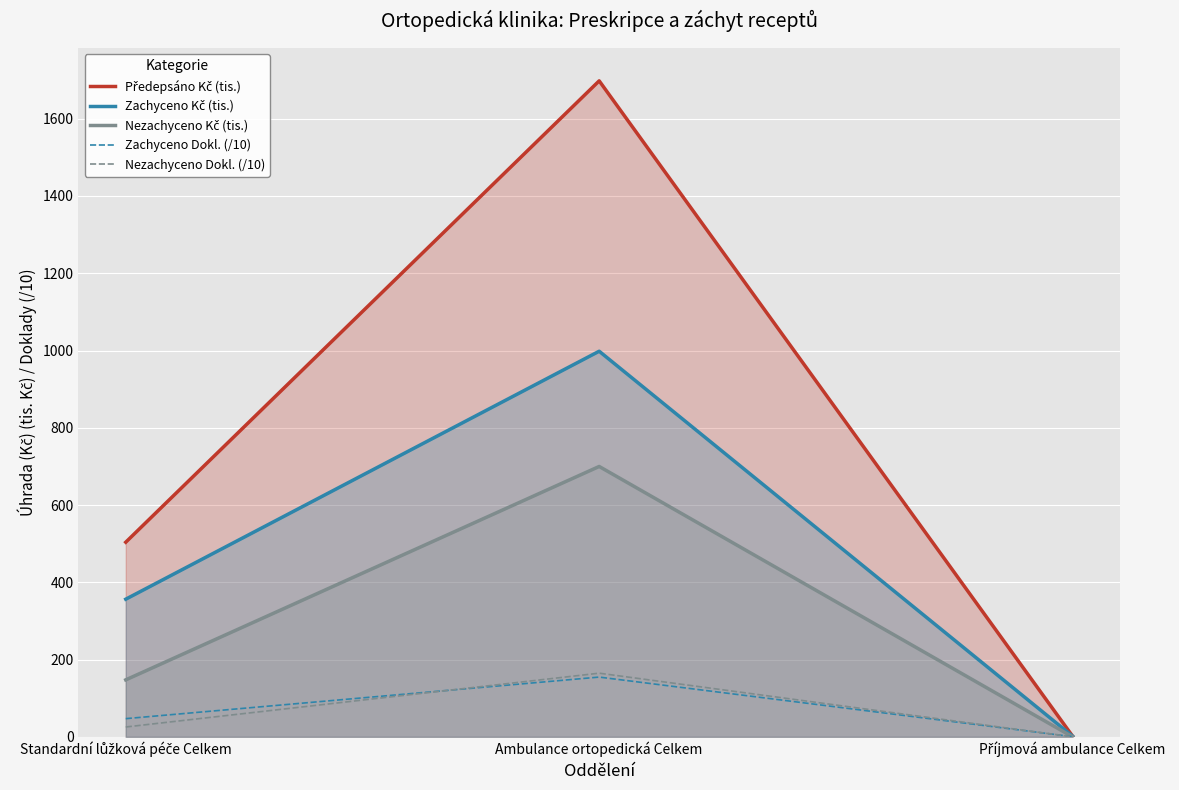

What is the total value across all series at Ambulance ortopedická Celkem?

3715.4